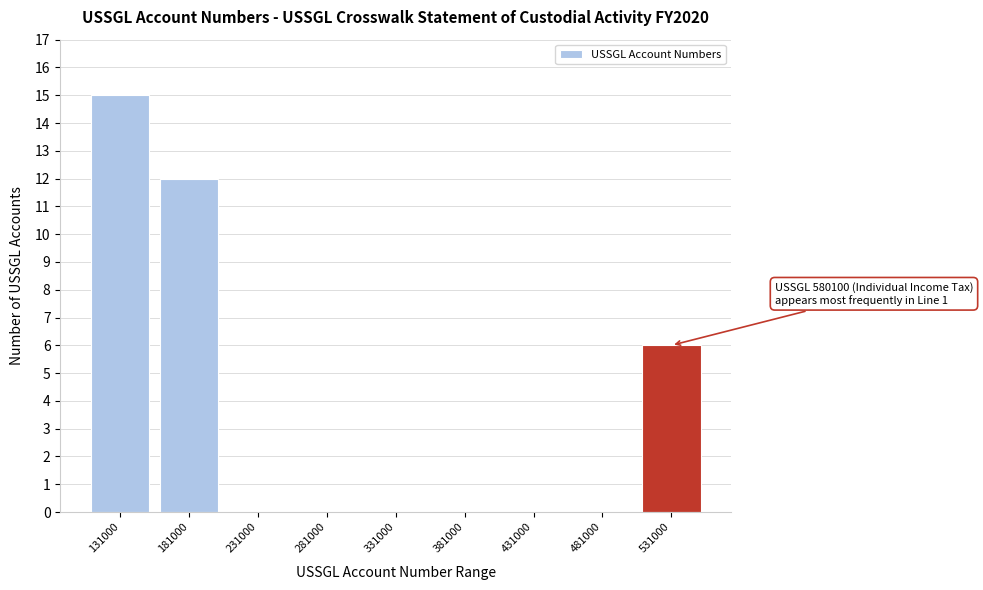

Reading left to right, what are all the values shown in this chart?

131000=15	181000=12	231000=0	281000=0	331000=0	381000=0	431000=0	481000=0	531000=6